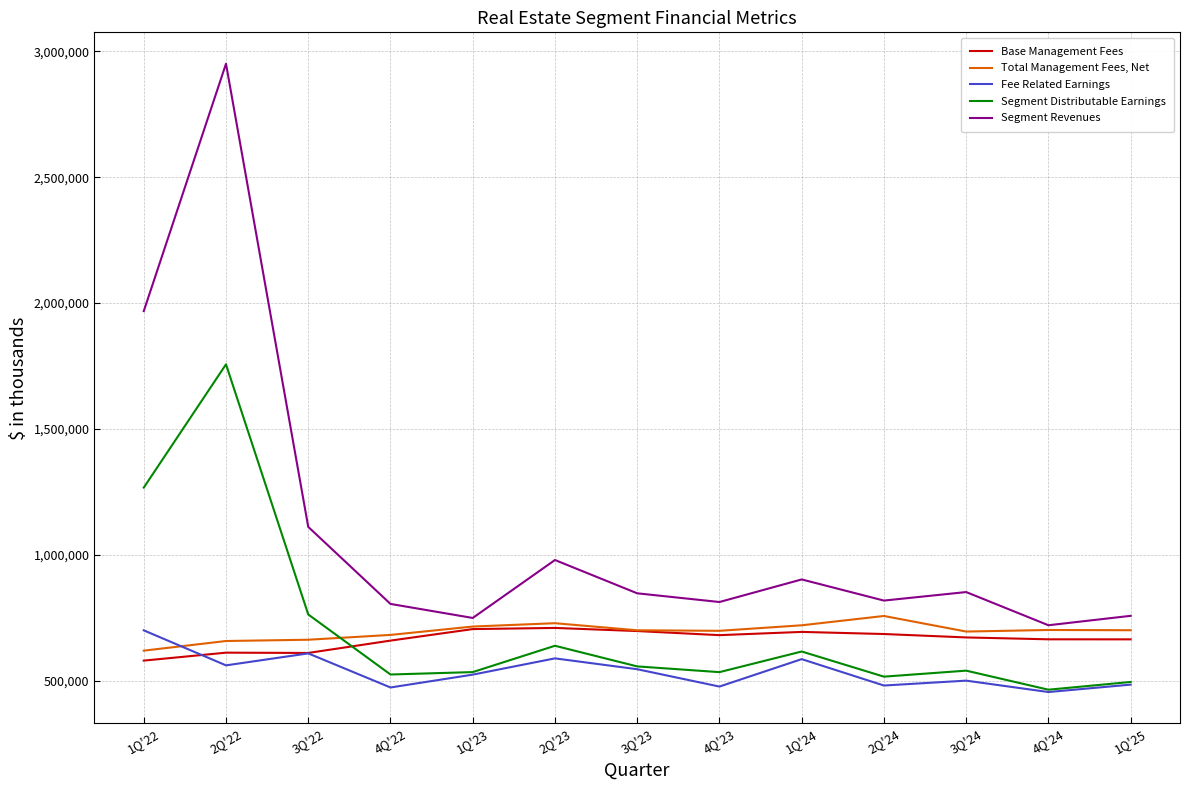

What is the maximum value for Base Management Fees?

709977